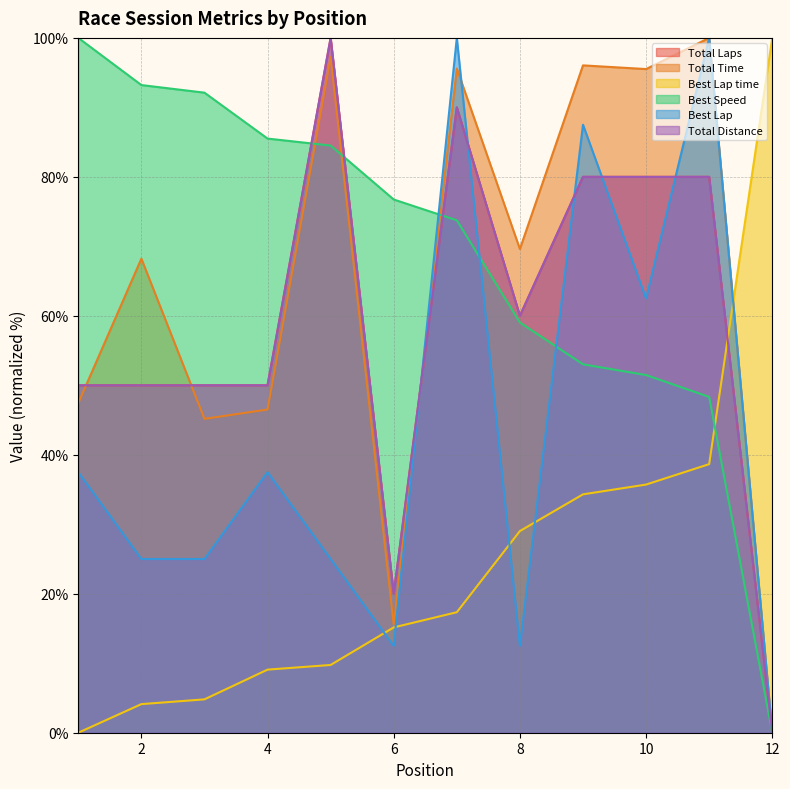

Which has a higher value, 7 or 4?

7